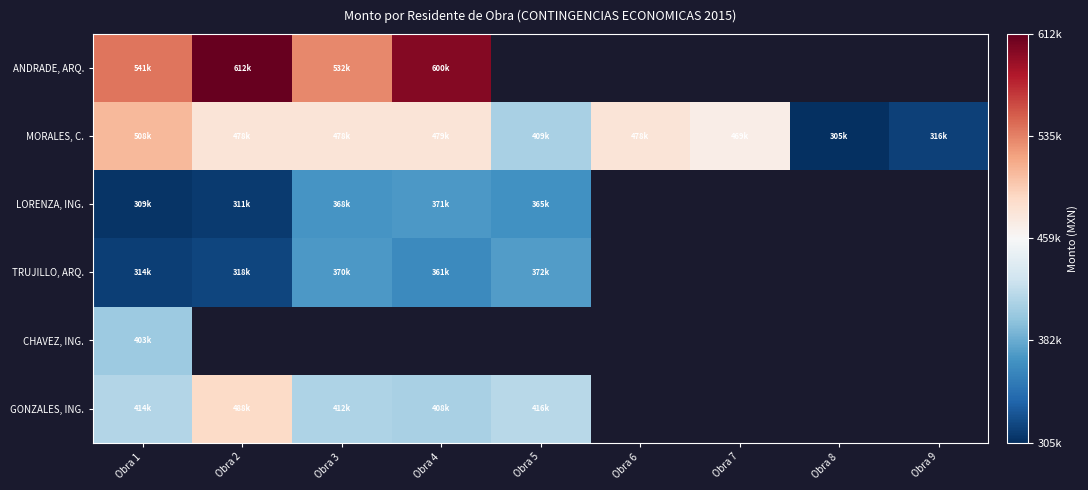

At which label does CHAVEZ, ING. reach its minimum?

Obra 1